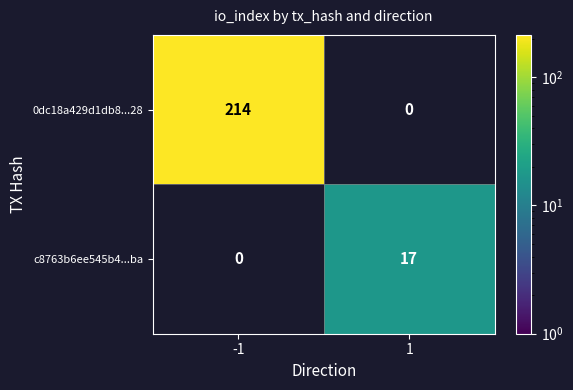

Rank the series by their average value, from lowest to highest.

c8763b6ee545b4...ba, 0dc18a429d1db8...28